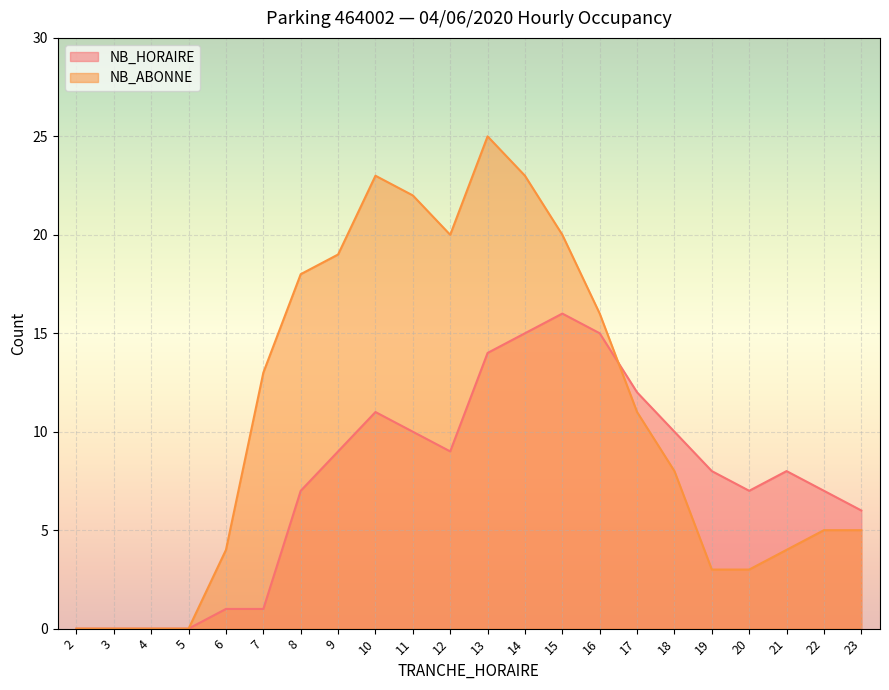

What are all the series names shown in the legend?

NB_HORAIRE, NB_ABONNE